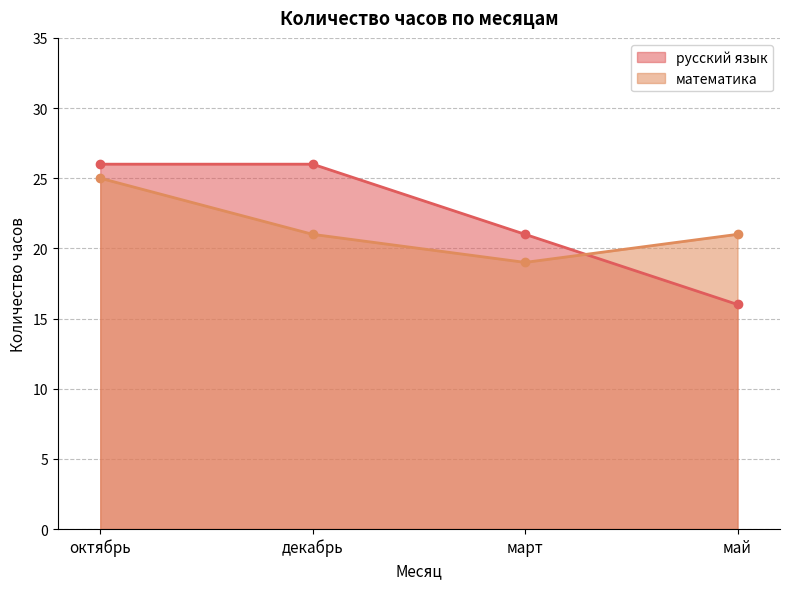

Where do русский язык and математика first cross each other?

март and май